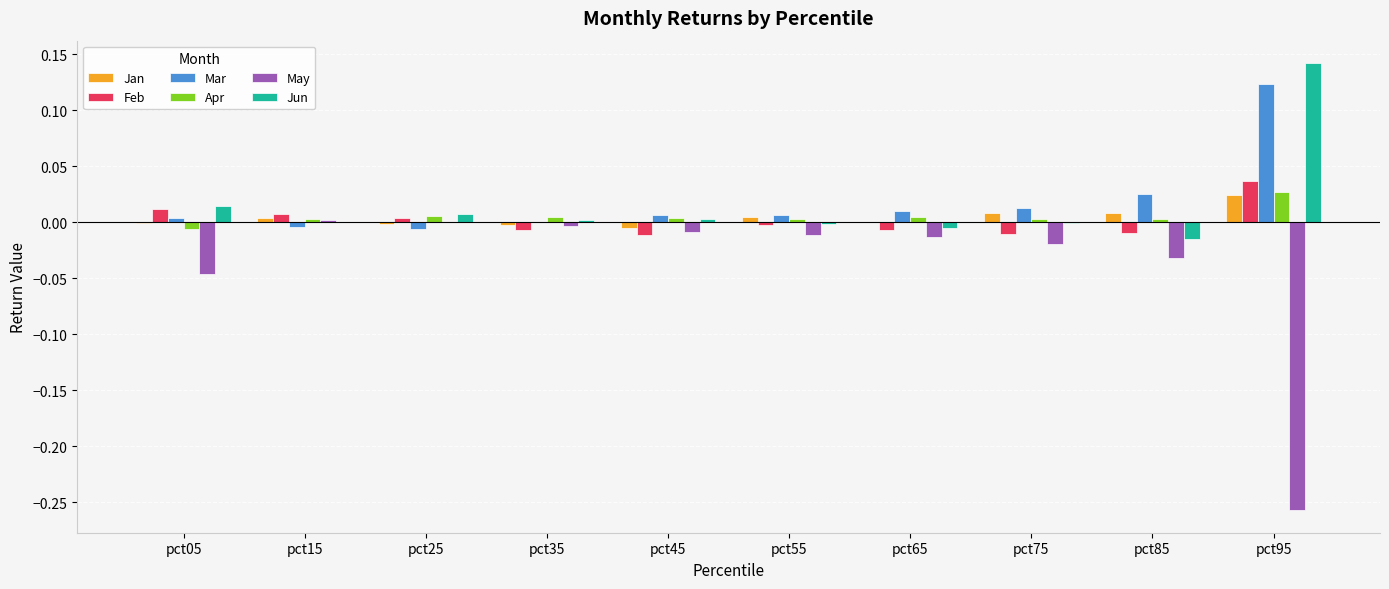

At which category is the sum across all series the highest?

pct95